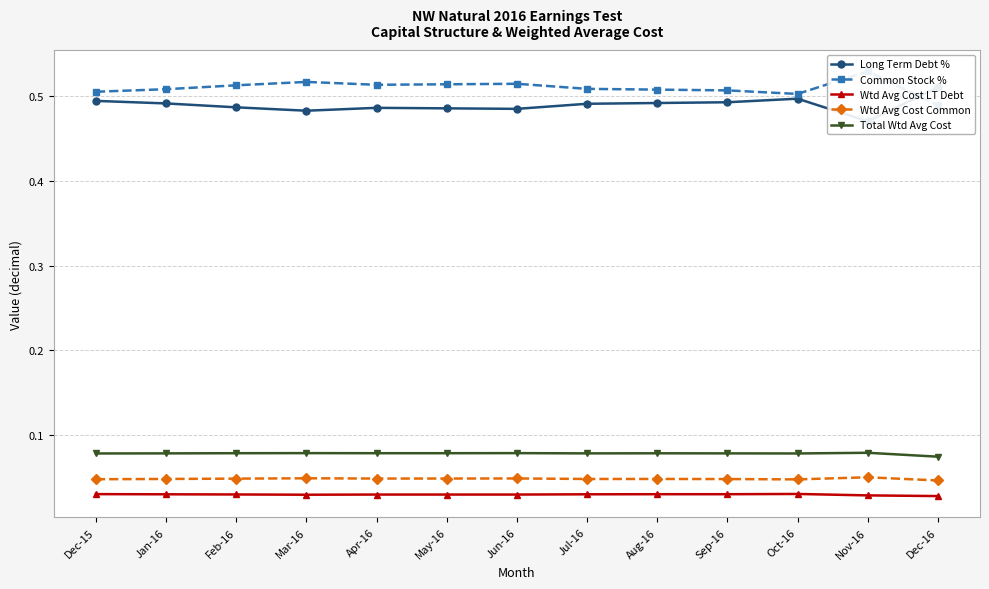

Is this an area chart (filled region under the line)?

No